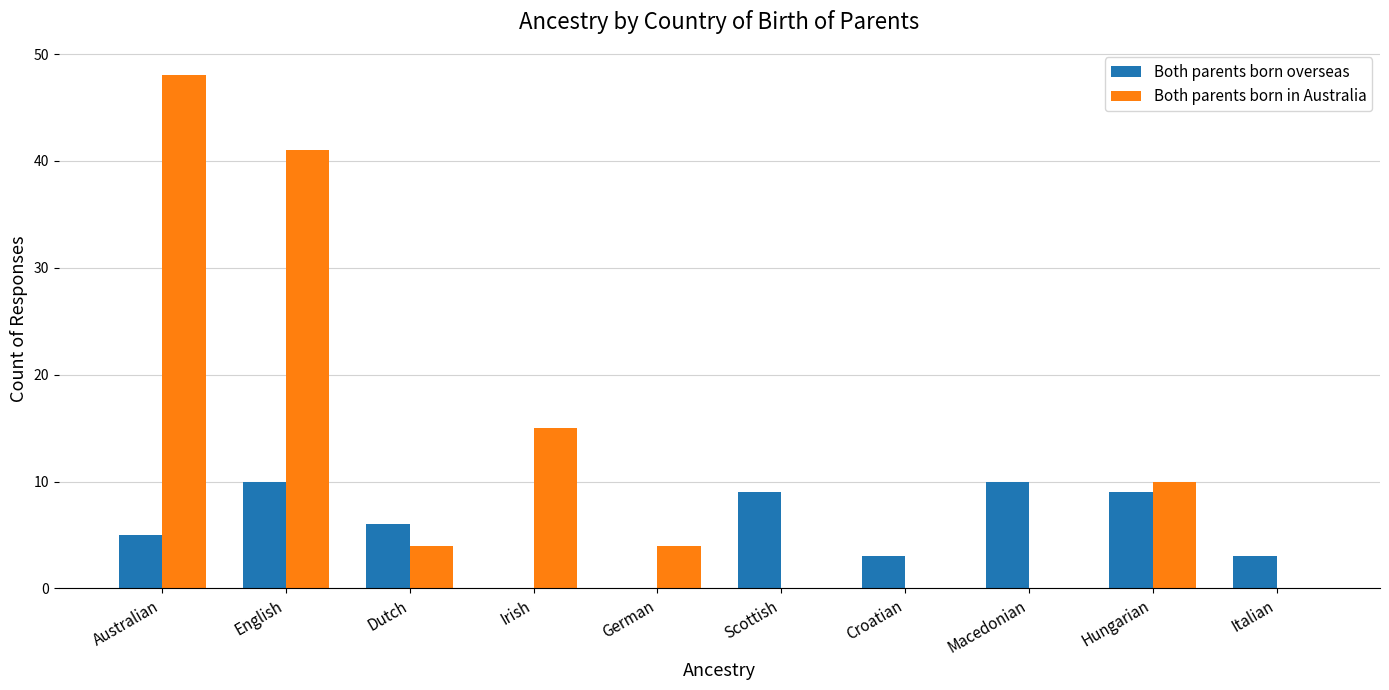

Which series has the largest total across all categories?

Both parents born in Australia